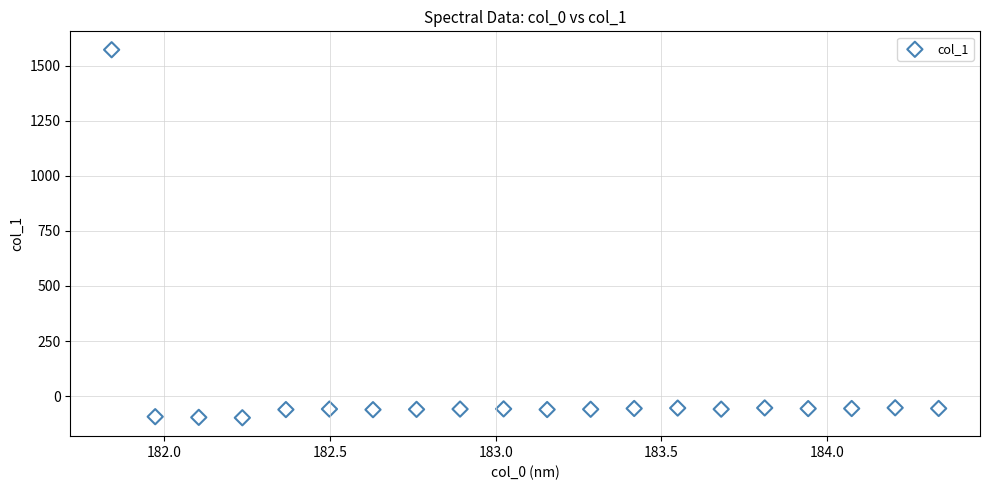

What is the range of X values (max minus min)?

2.5